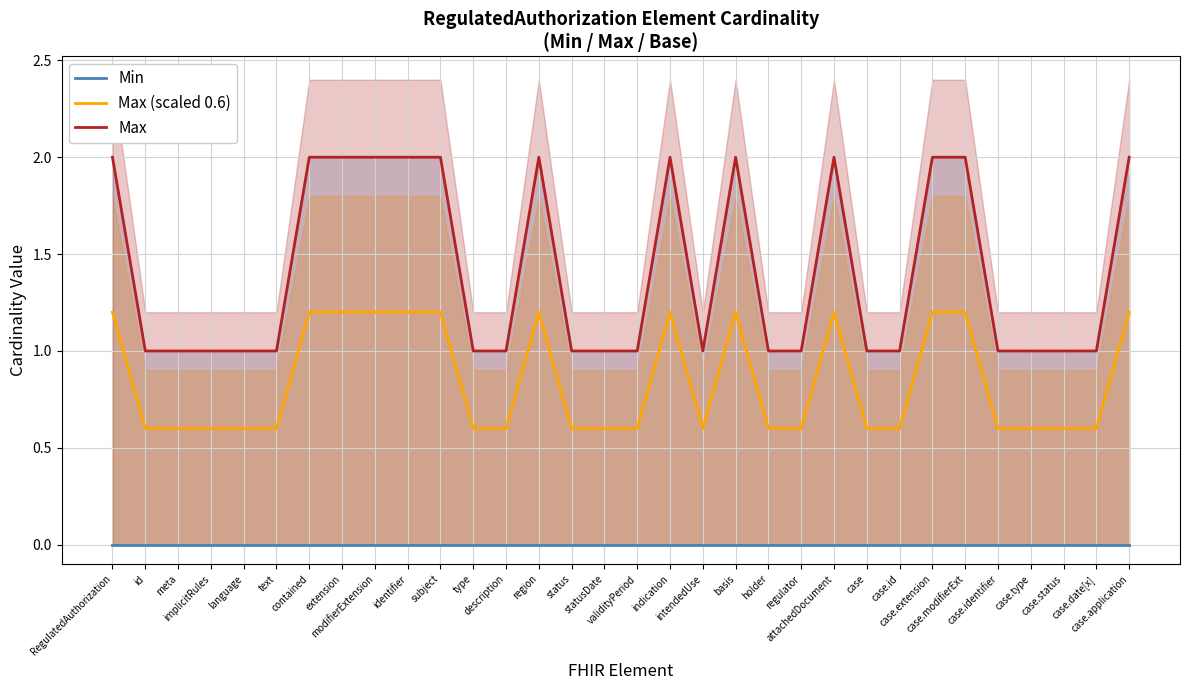

Rank the series by their average value, from highest to lowest.

Max, Max (scaled 0.6), Min